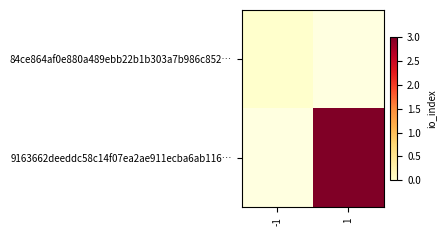

At how many categories does at least one series exceed 0?

1